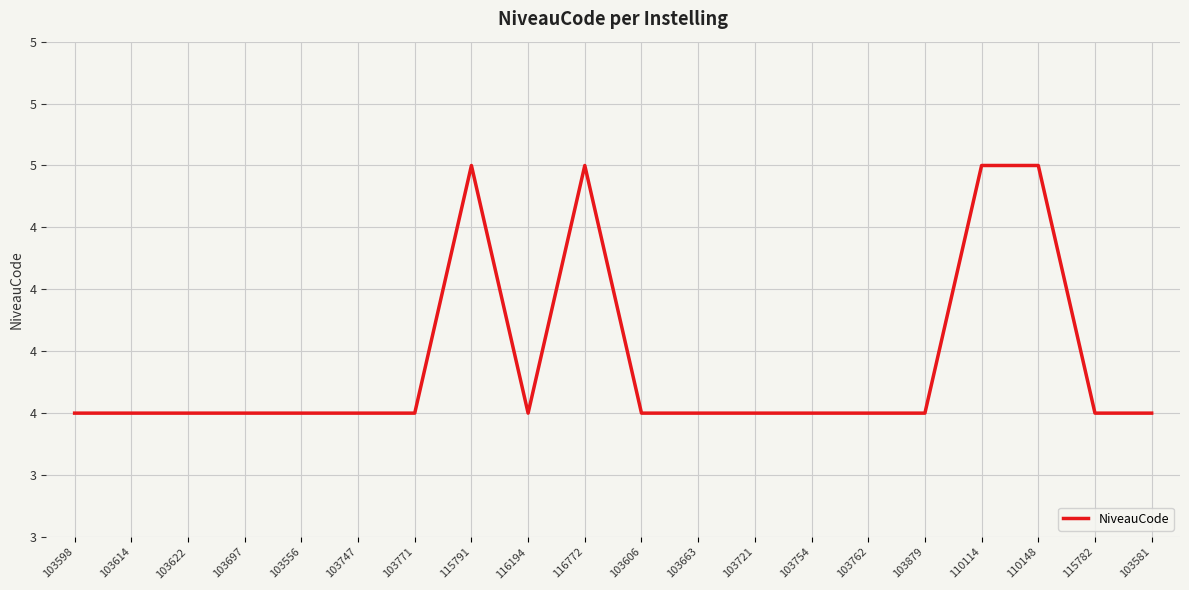

What is the minimum value shown in the chart?

4